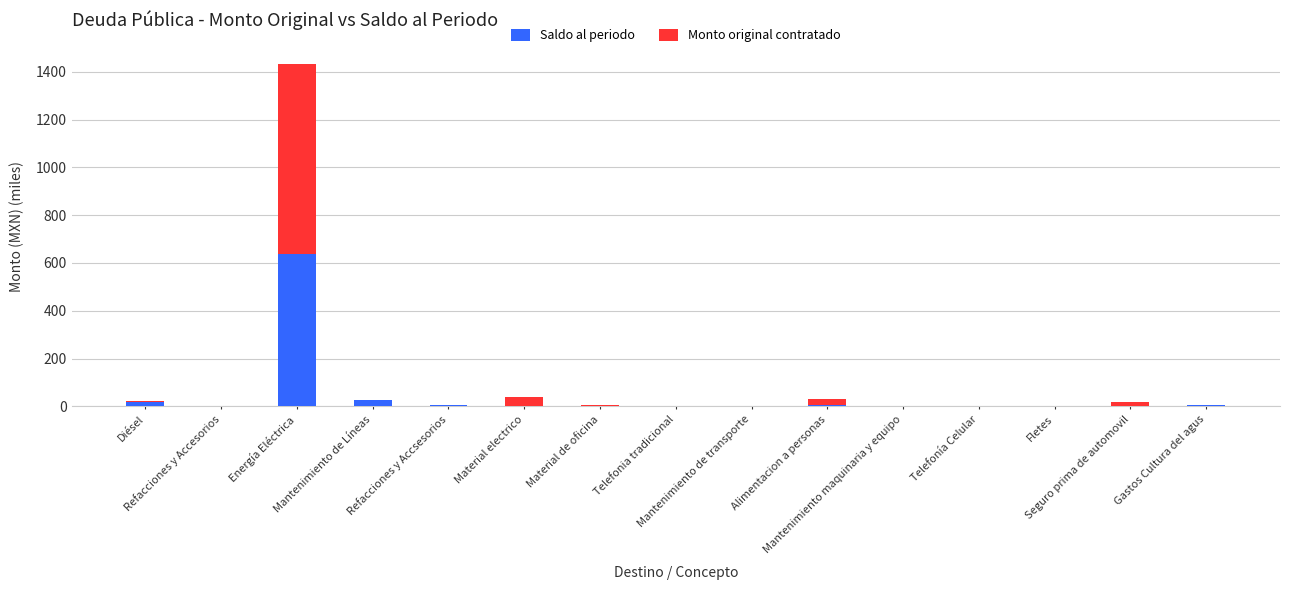

What is the value of the Saldo al periodo bar at the 10th from the left?

4.6